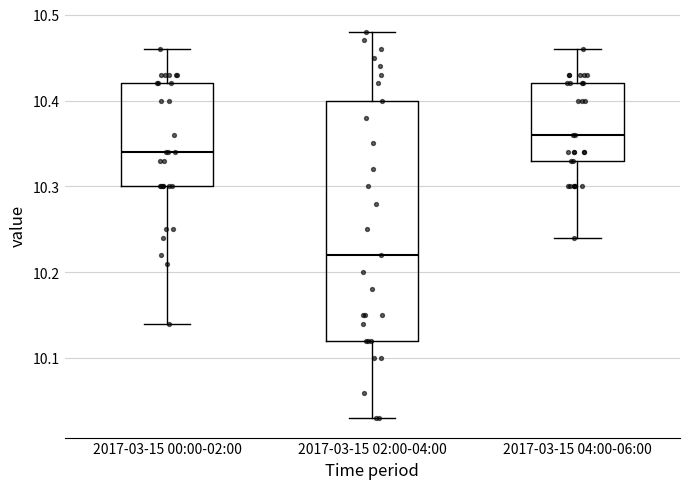

Which box's median line is the highest?

2017-03-15 04:00-06:00